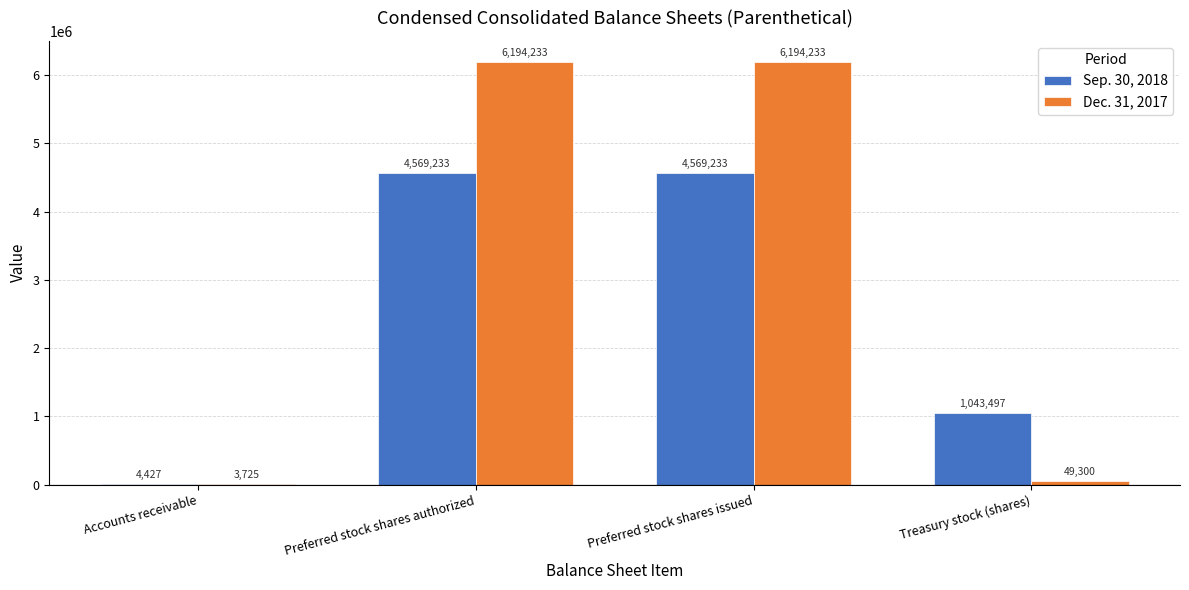

Does the chart contain stacked bars?

No